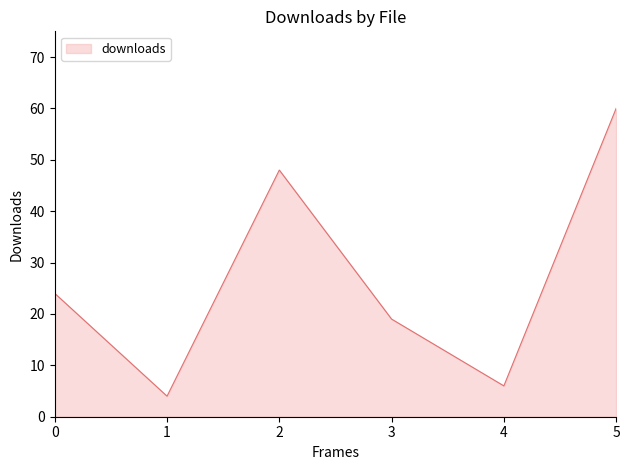

At which category does the chart reach its peak across all series?

5